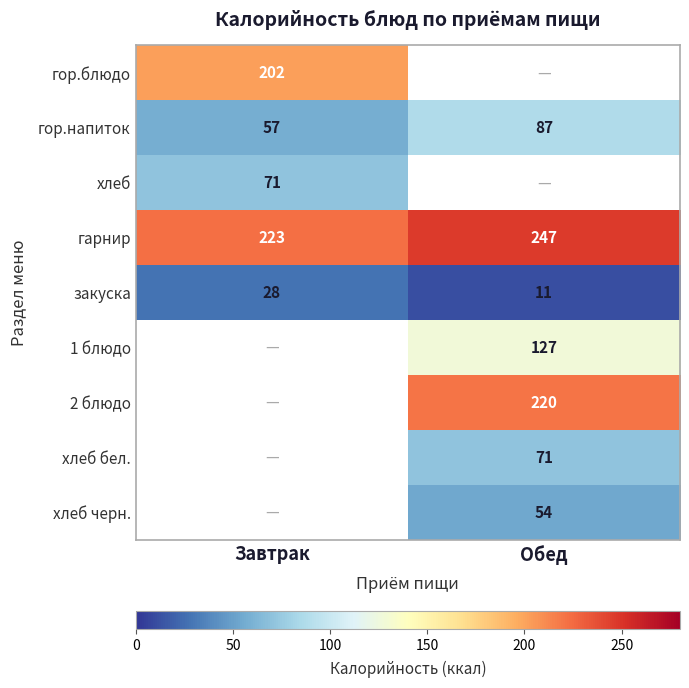

What is the maximum value for гор.напиток?

87